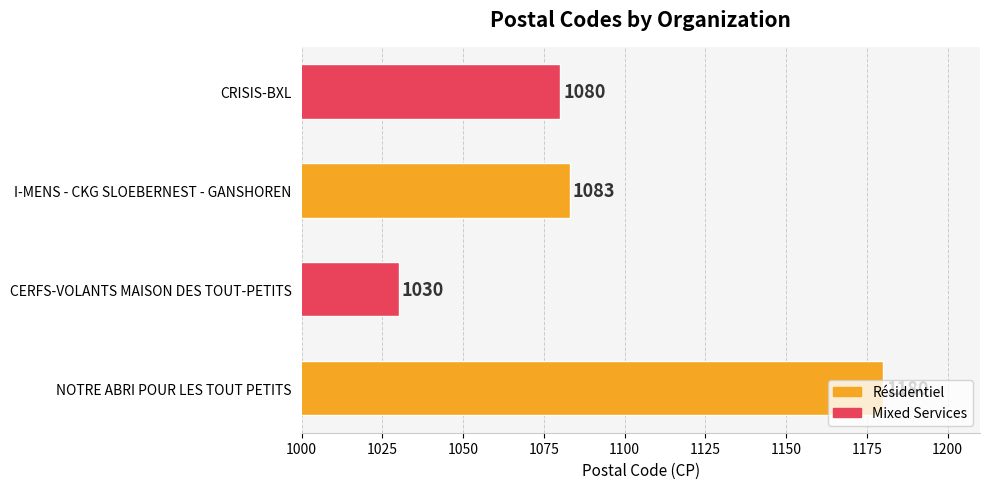

Count the number of categories in the chart.

4